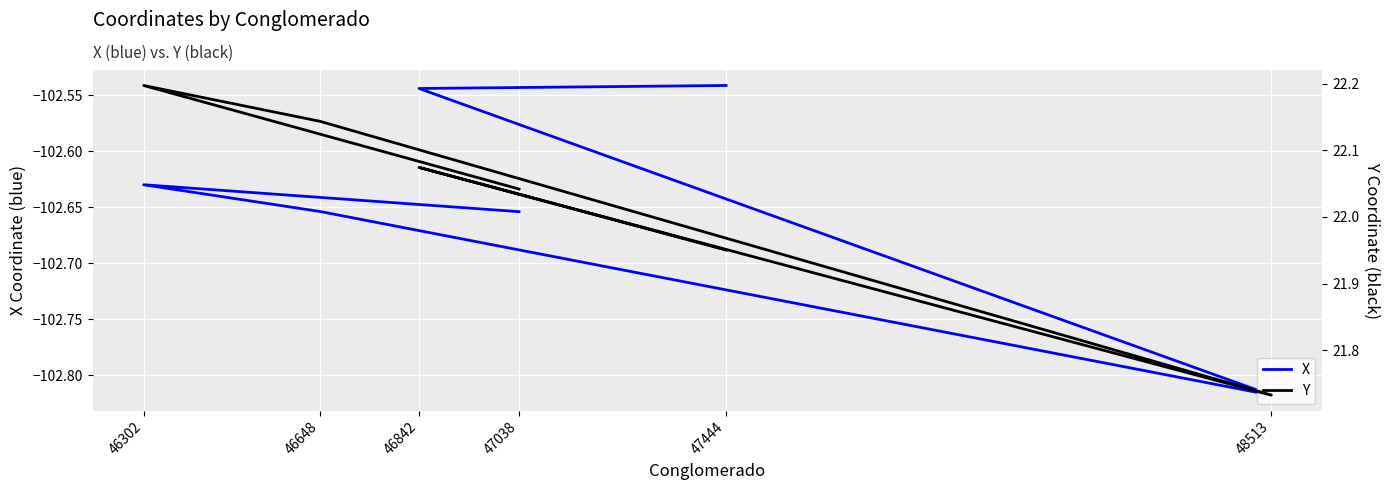

What is the difference between the highest and lowest values at 46302?

124.8